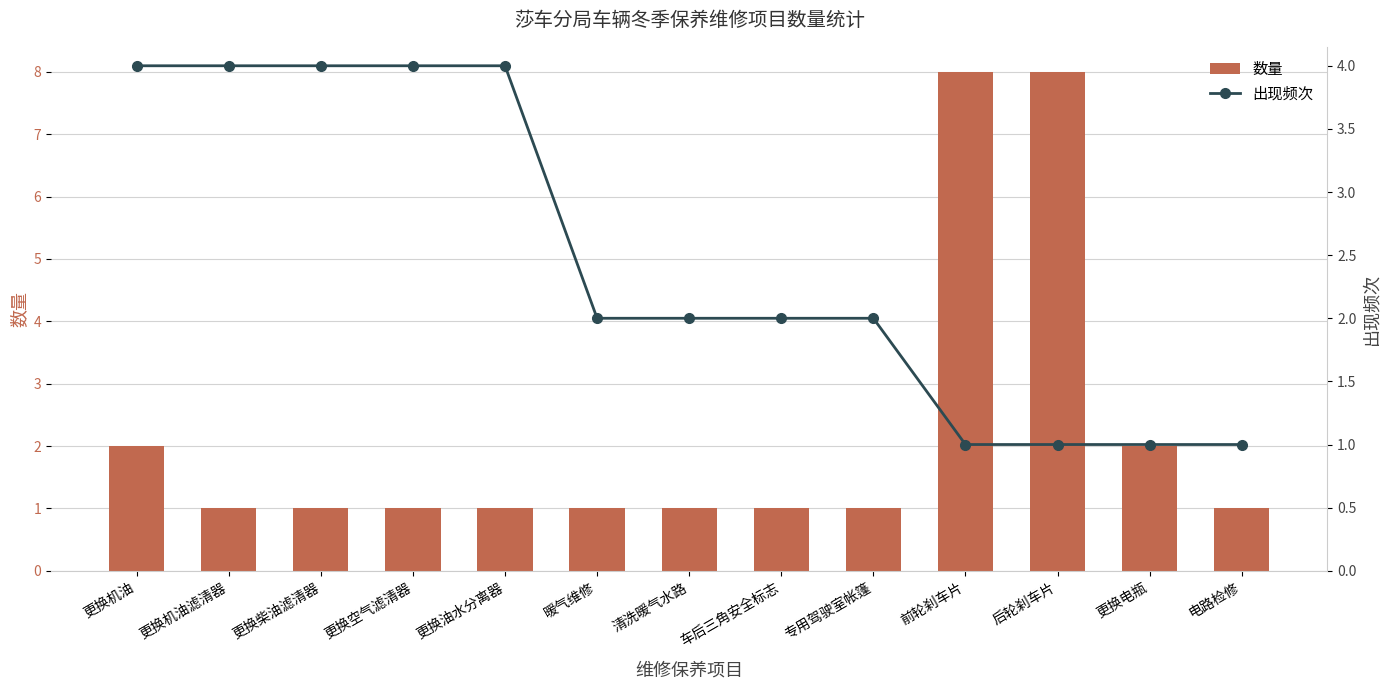

What is the value of the 出现频次 bar at the 7th from the left?

2